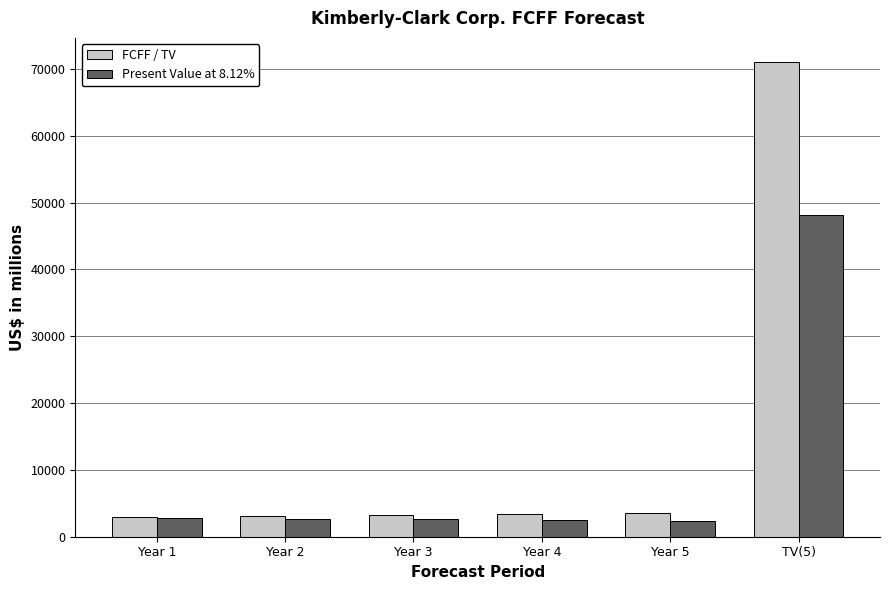

What is the sum of the FCFF / TV values at Year 2 and TV(5)?

74252